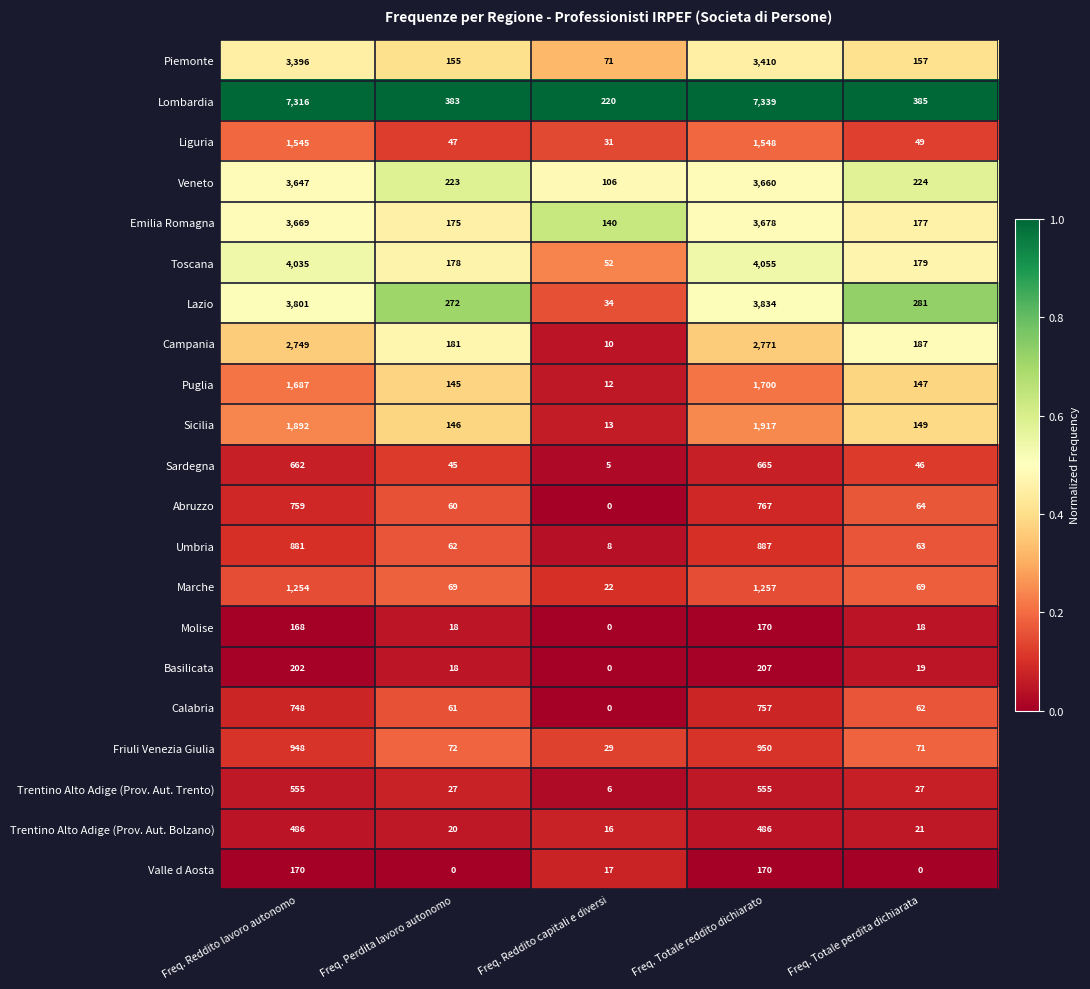

List the labels in order of Toscana value, largest first.

Freq. Totale reddito dichiarato, Freq. Reddito lavoro autonomo, Freq. Totale perdita dichiarata, Freq. Perdita lavoro autonomo, Freq. Reddito capitali e diversi